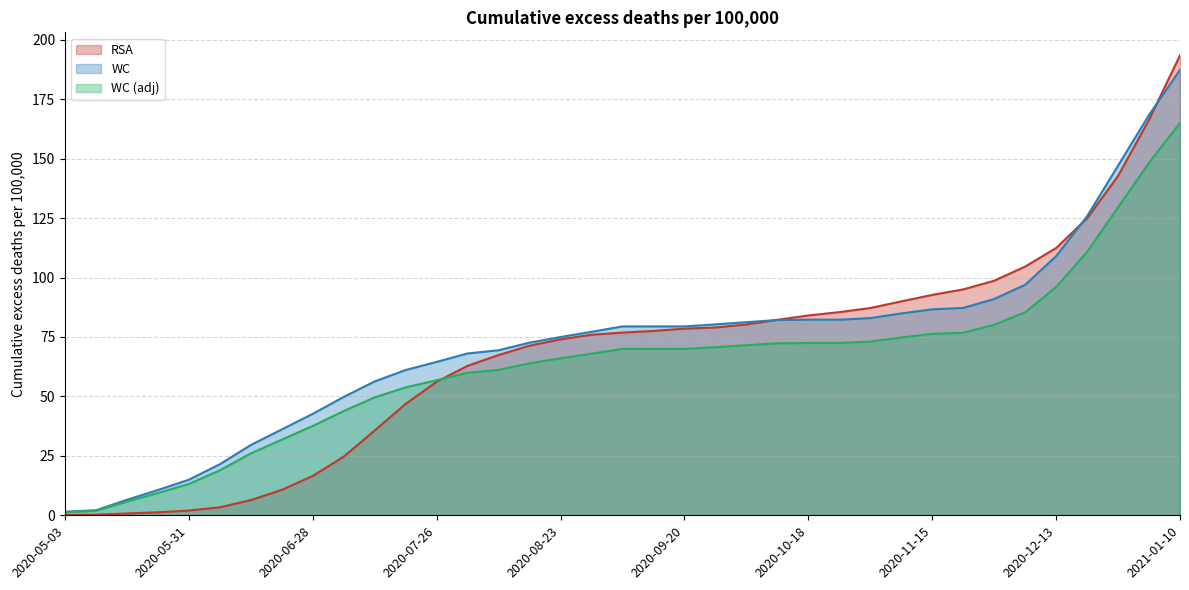

What is the spread (max minus min) of values at 2020-10-11?

9.9